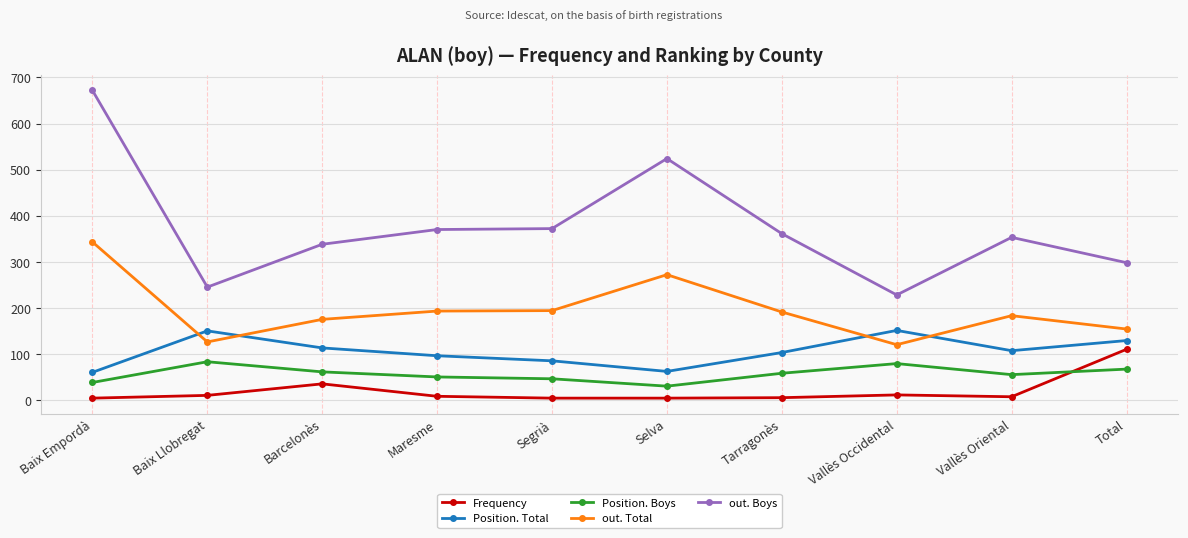

Is this an area chart (filled region under the line)?

No